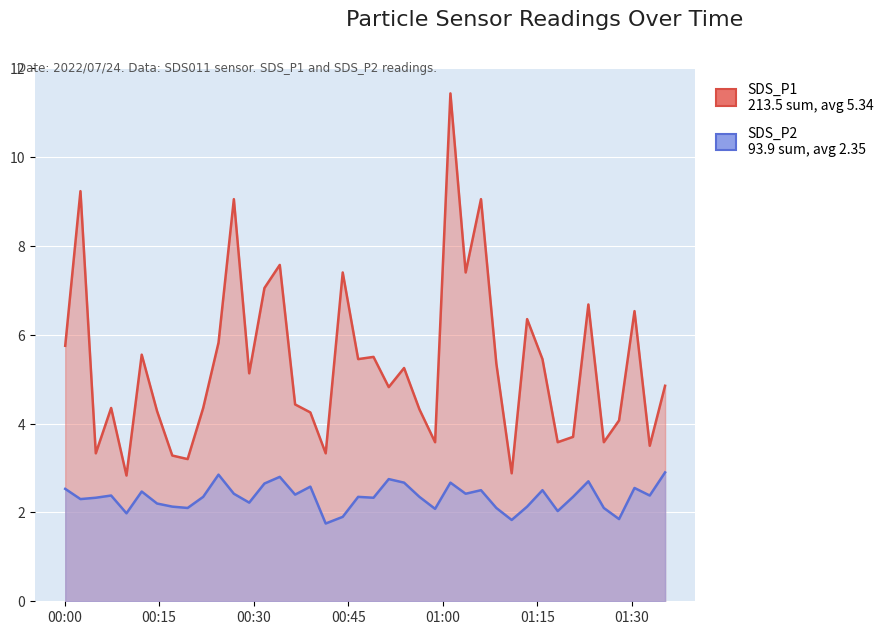

How many lines are shown in the chart?

2